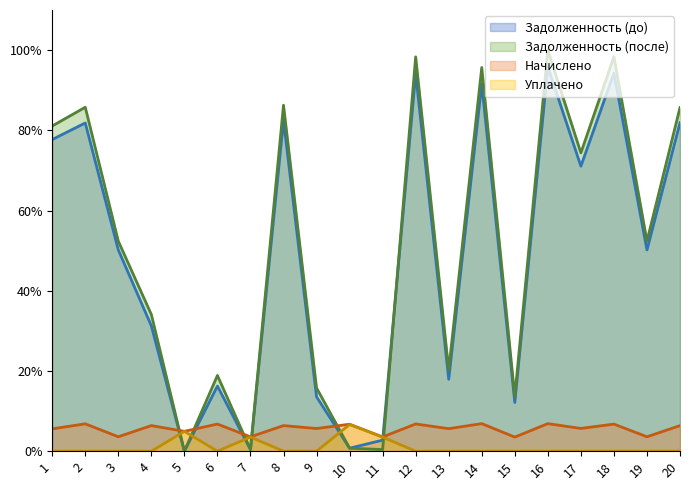

At how many categories does at least one series exceed 3?

20